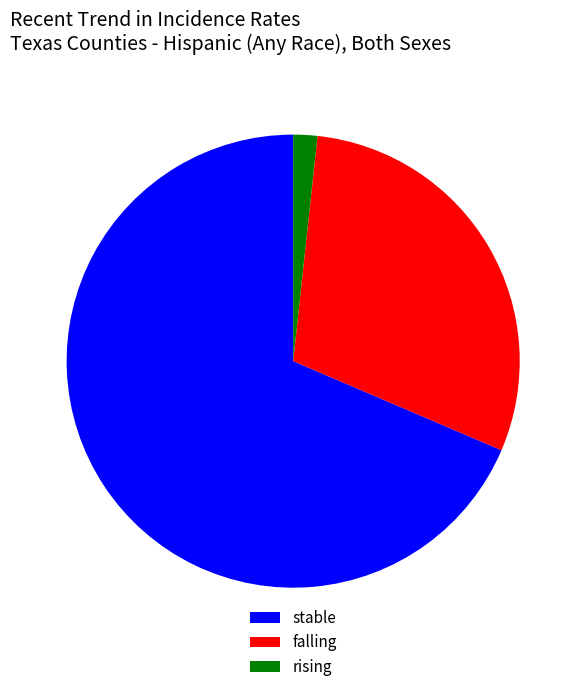

Is it true that falling is 15% of the pie?

False